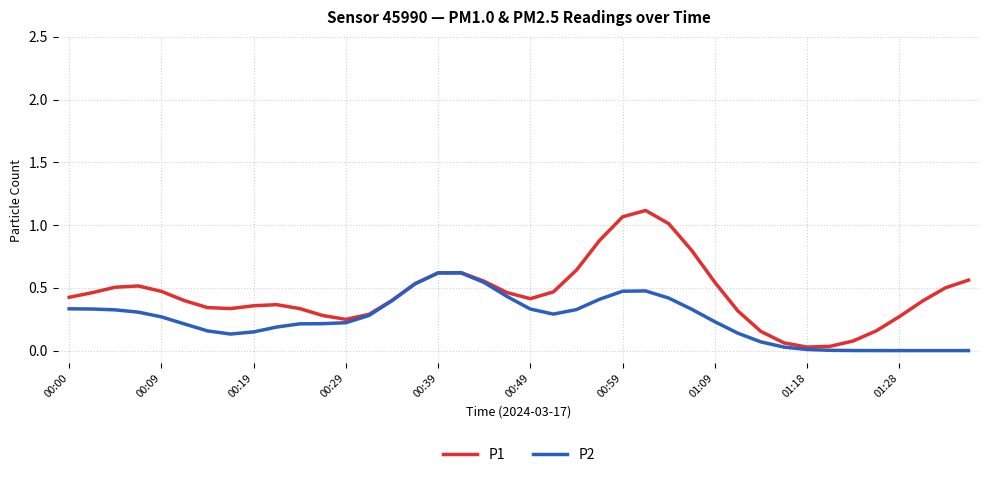

Which series has the largest range (max minus min)?

P1